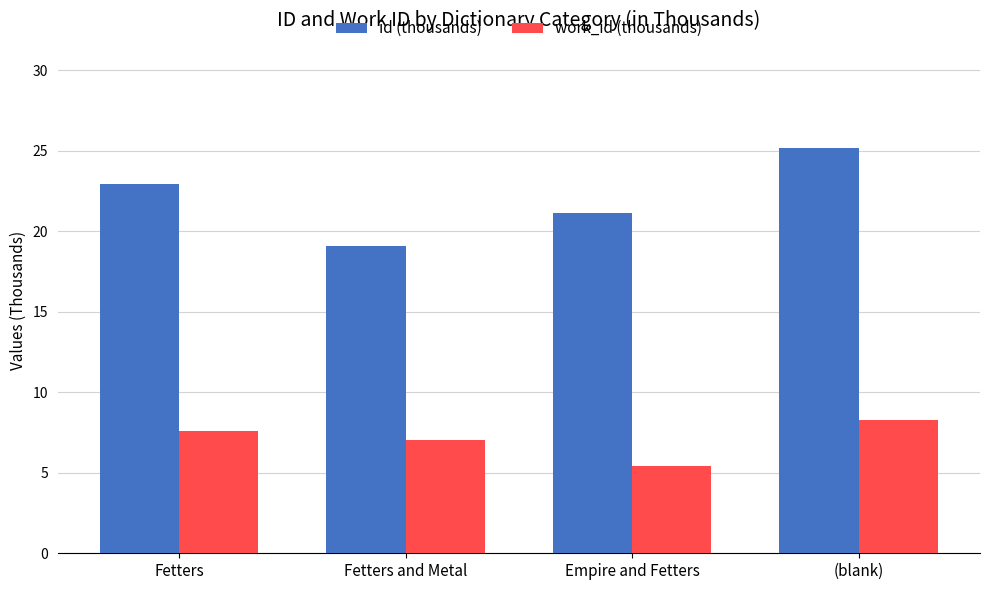

Reading left to right, list all the values displayed in this chart.

id (thousands): Fetters=22.9	Fetters and Metal=19.1	Empire and Fetters=21.1	(blank)=25.2
work_id (thousands): Fetters=7.6	Fetters and Metal=7.1	Empire and Fetters=5.5	(blank)=8.3